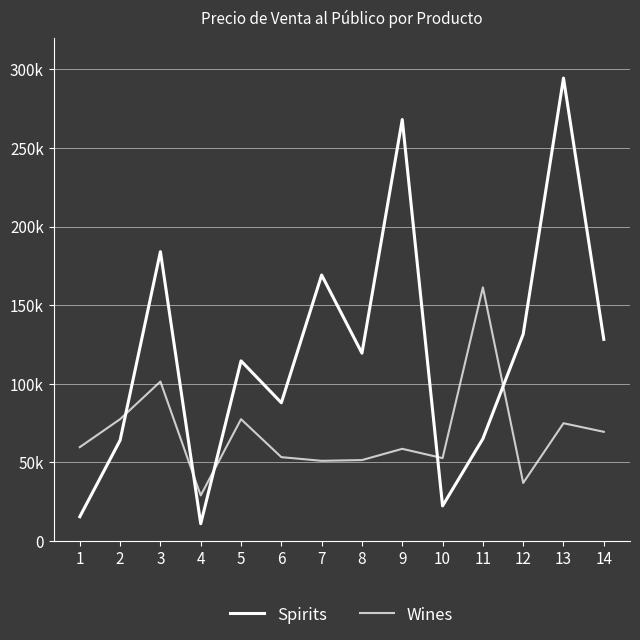

Where do Spirits and Wines first cross each other?

2 and 3